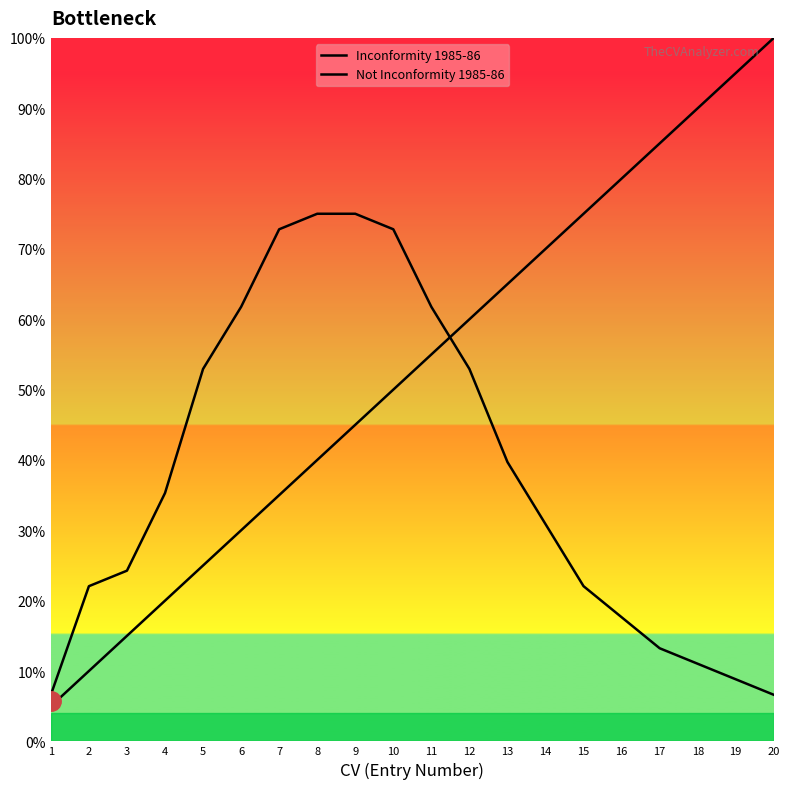

Which series has the widest spread of values?

Inconformity 1985-86